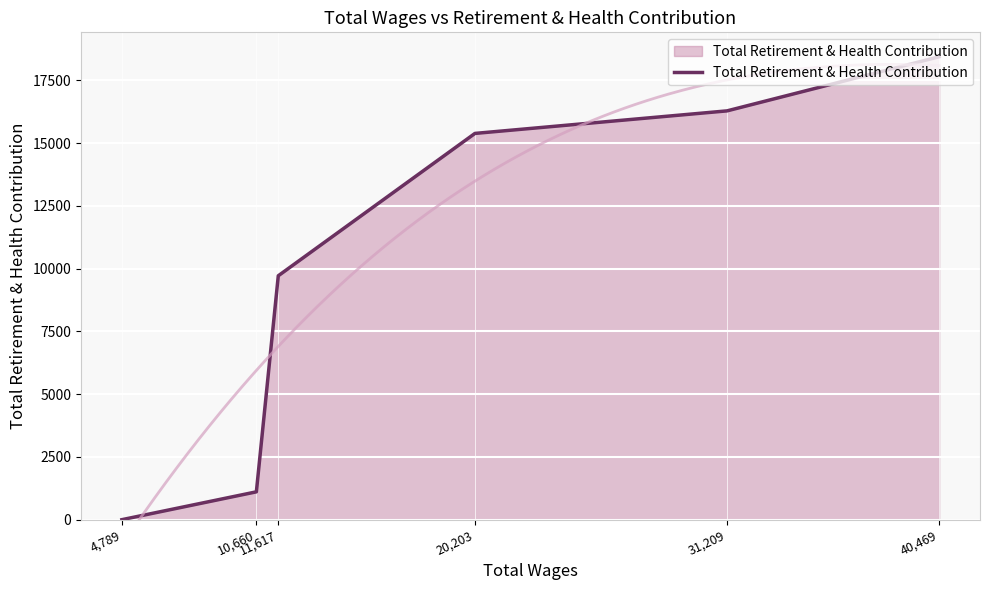

Approximately how many times larger is the value at 40,469 compared to 31,209?

1.1